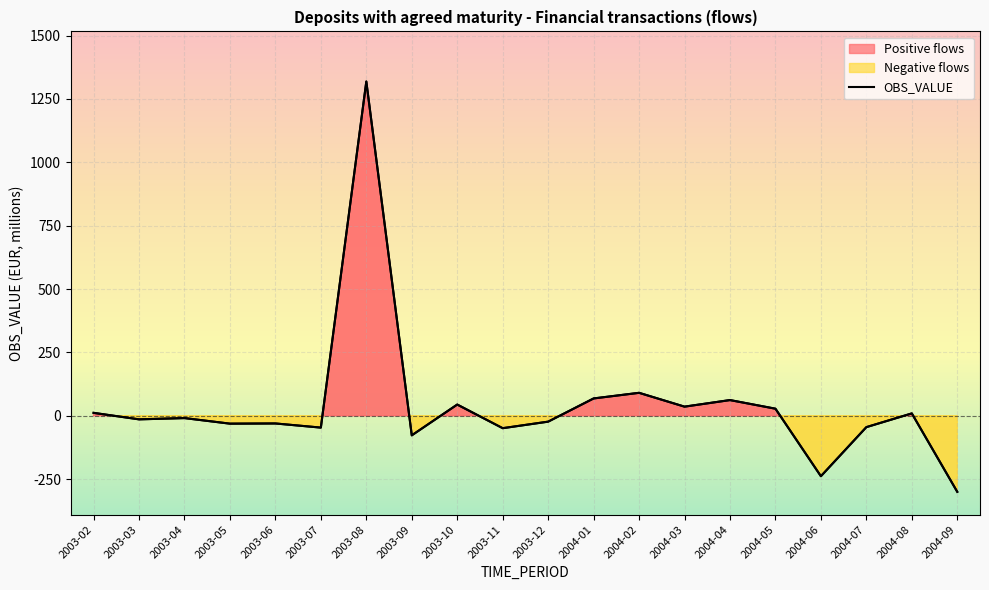

At which label is the value closest to 509?

2004-02